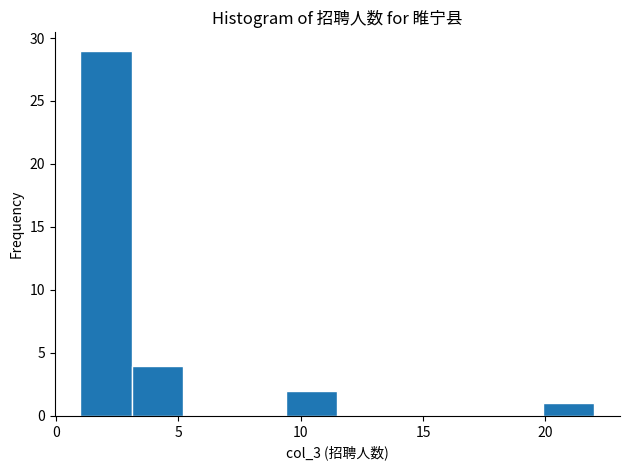

Over which range of the x-axis is the bar tallest?

1.0 to 3.1